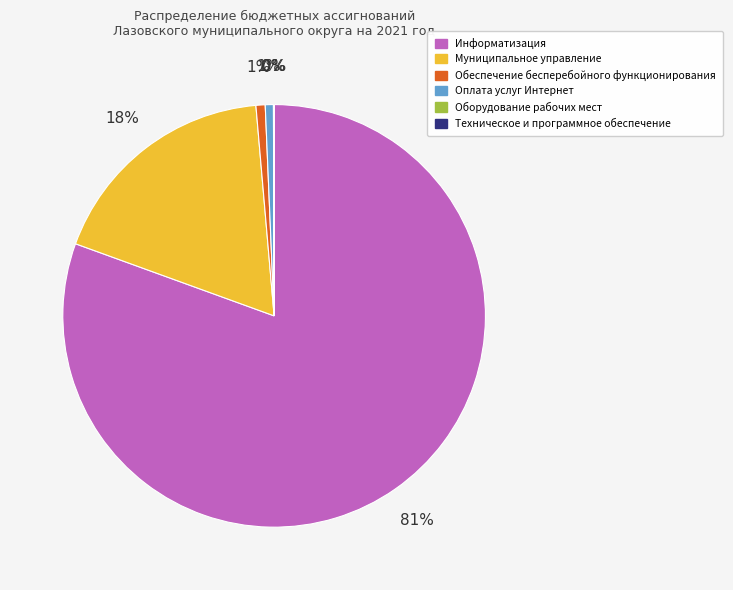

Is the sum of Информатизация and Муниципальное управление greater than half?

Yes